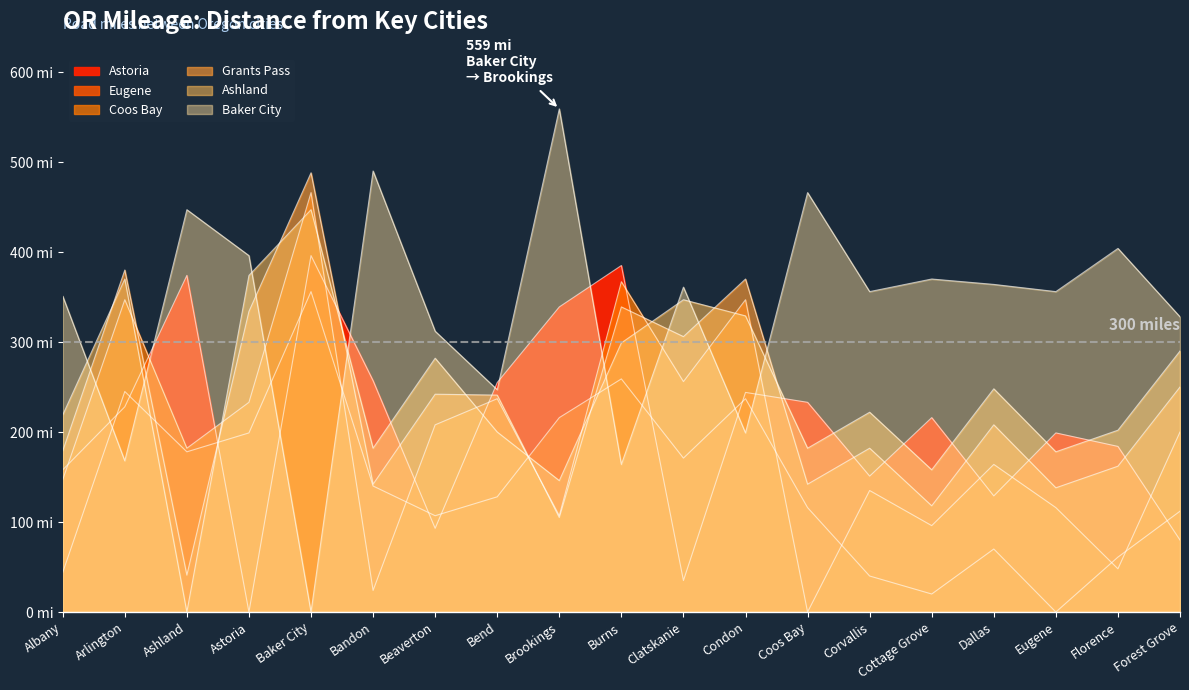

Is it true that Astoria equals 80 at Forest Grove?

True